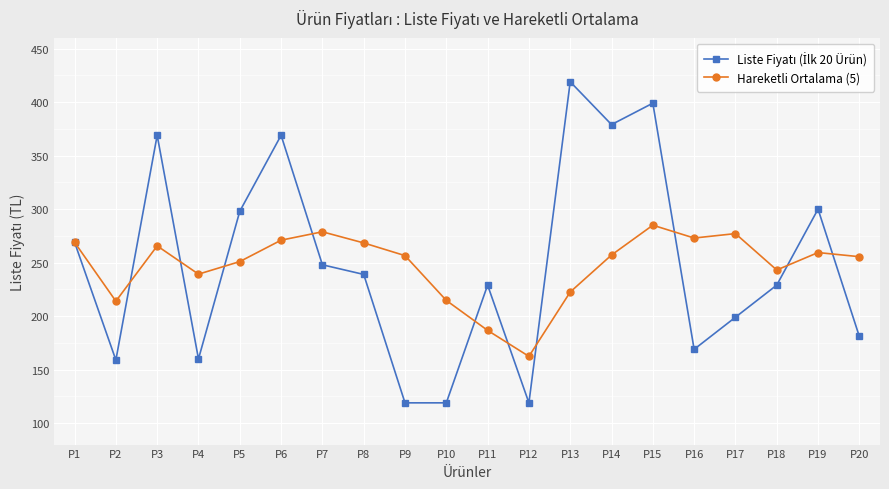

At which category is the sum across all series the highest?

P15